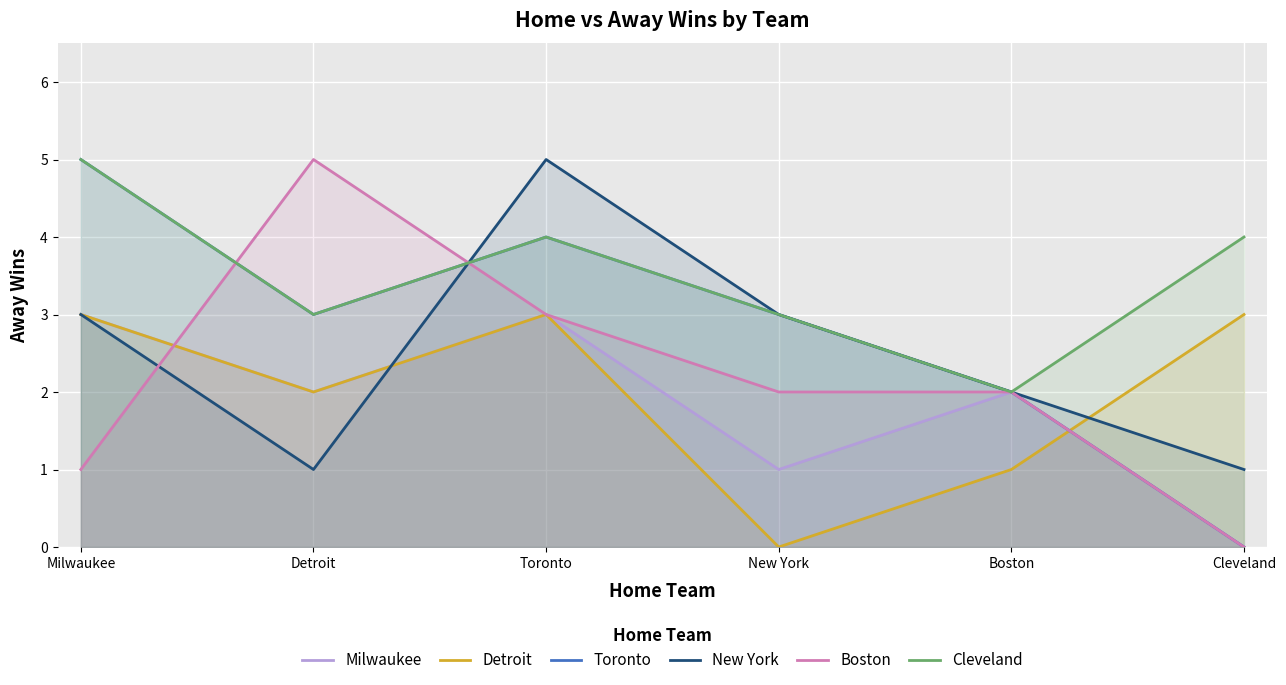

Reading left to right, what are all the values shown in this chart?

Milwaukee: 3	2	3	1	2	0
Detroit: 3	2	3	0	1	3
Toronto: 5	3	4	3	2	0
New York: 3	1	5	3	2	1
Boston: 1	5	3	2	2	0
Cleveland: 5	3	4	3	2	4